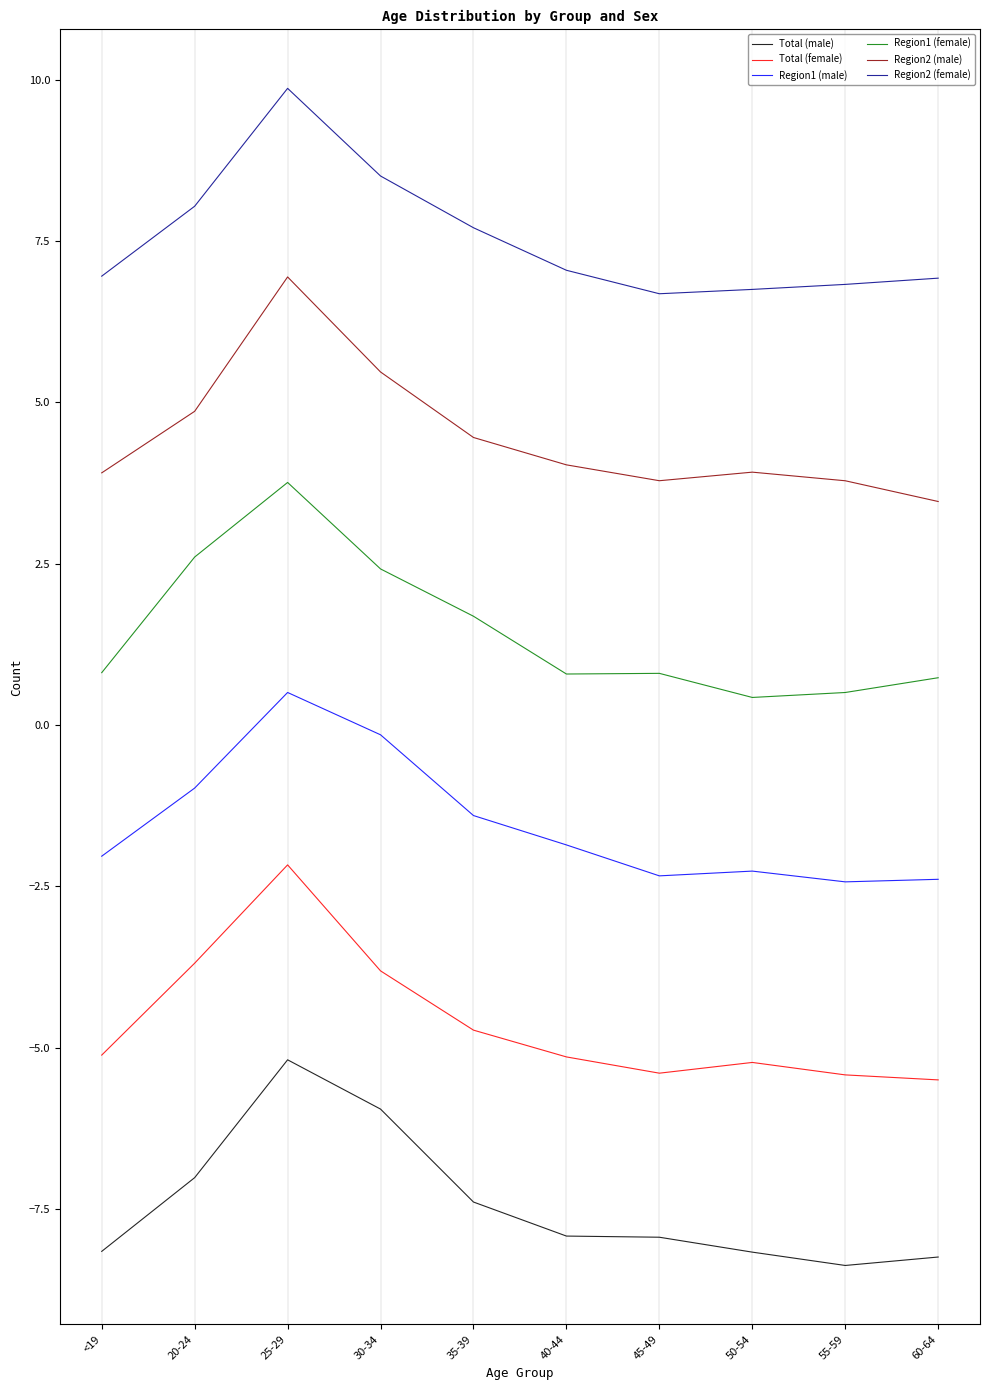

At 25-29, list the series in order from smallest to largest.

Total (male), Total (female), Region1 (male), Region1 (female), Region2 (male), Region2 (female)